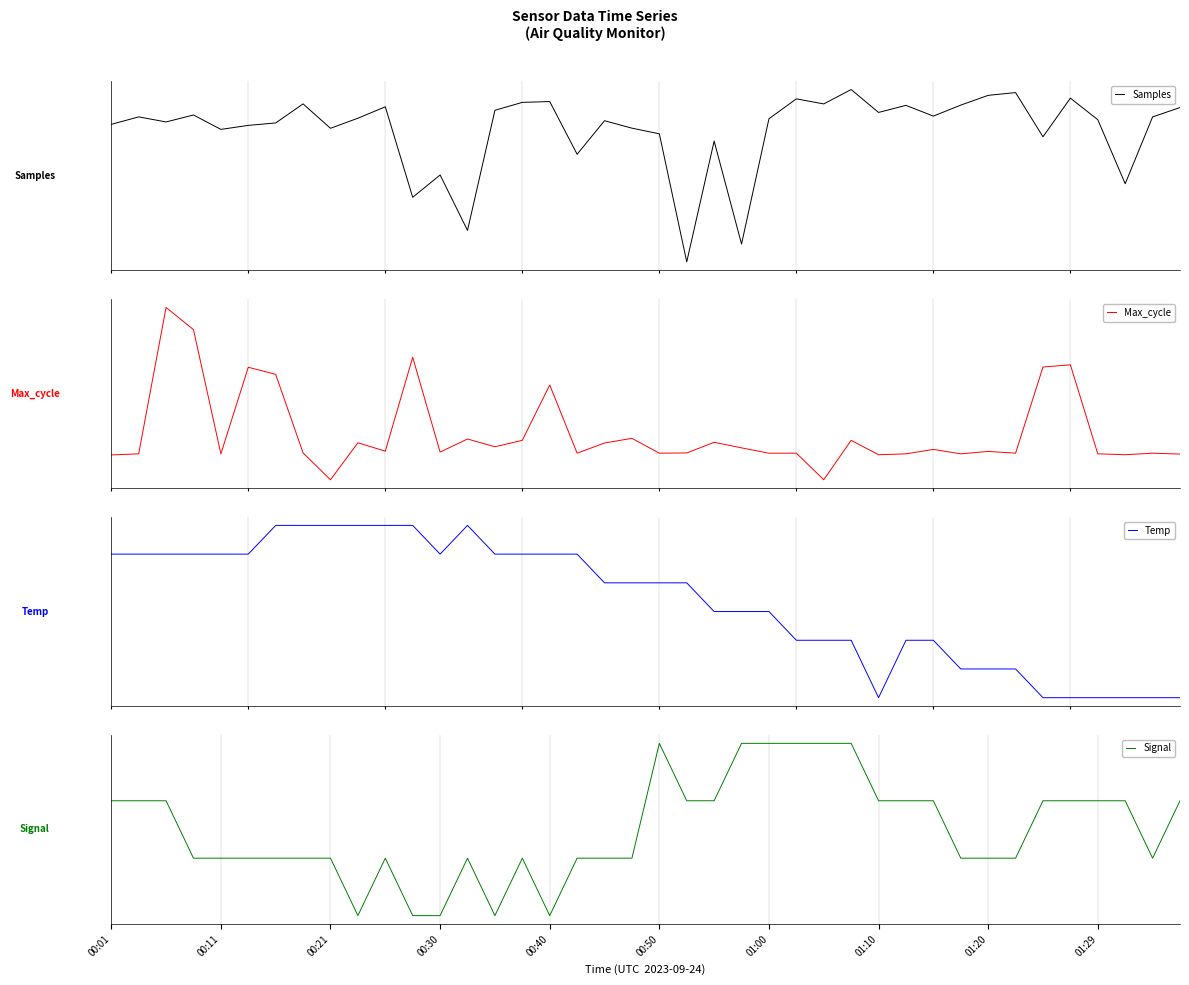

Which series has the largest total across all categories?

Temp